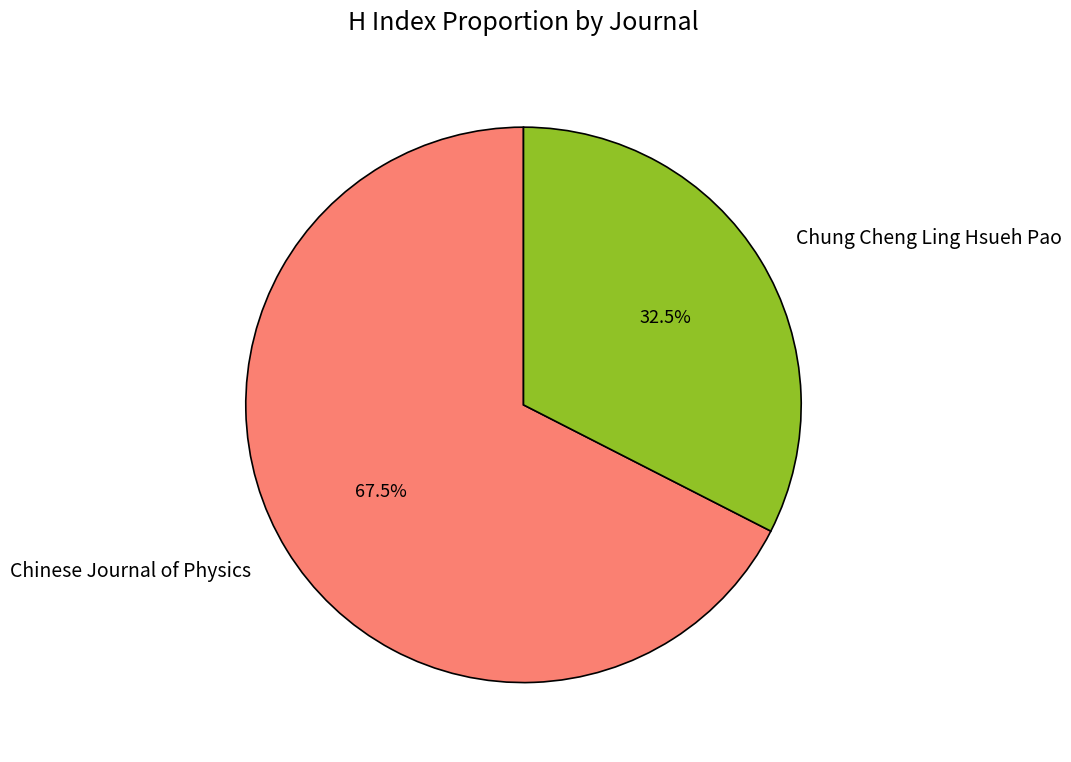

What is the ratio of the value at Chung Cheng Ling Hsueh Pao to the value at Chinese Journal of Physics?

0.5